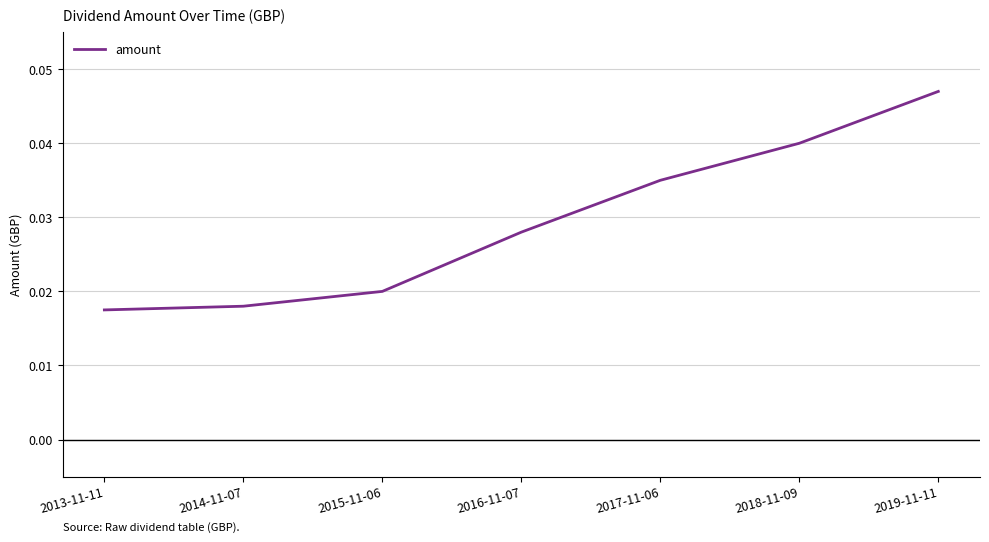

How many series are shown in this chart?

1